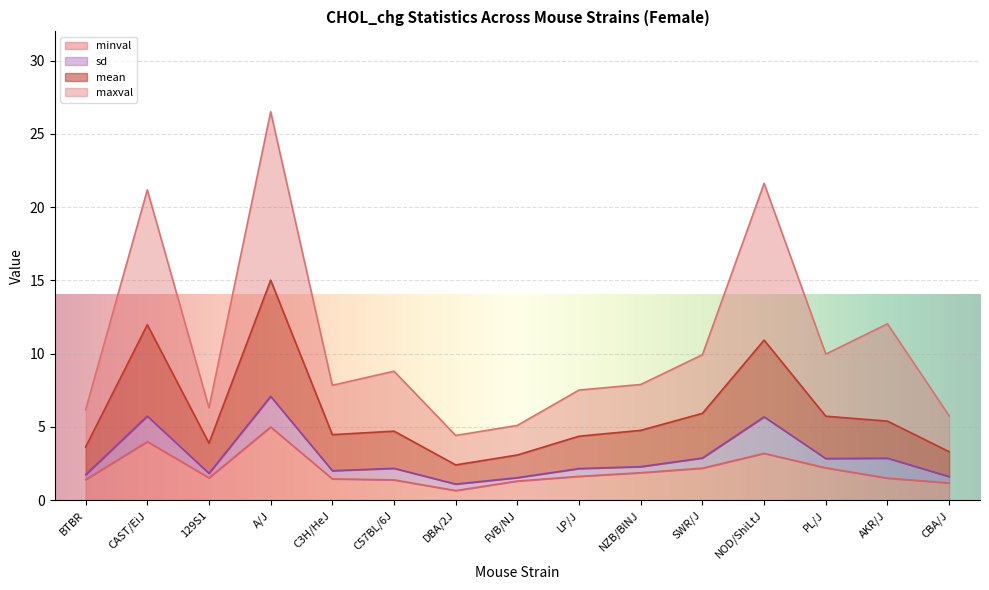

Is it true that maxval equals 1.1 at DBA/2J?

False